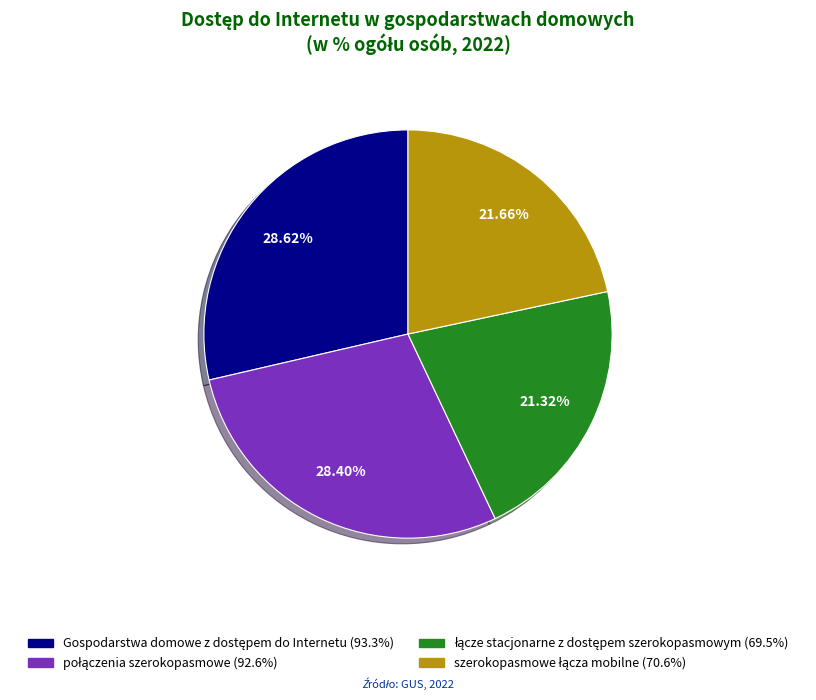

Is there a majority slice in this chart?

No